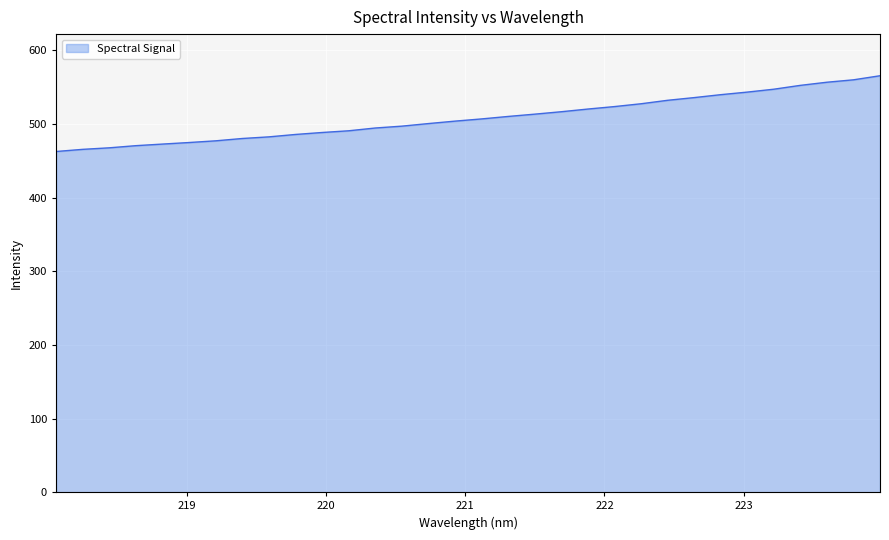

What is the difference between the maximum and minimum values?

102.9